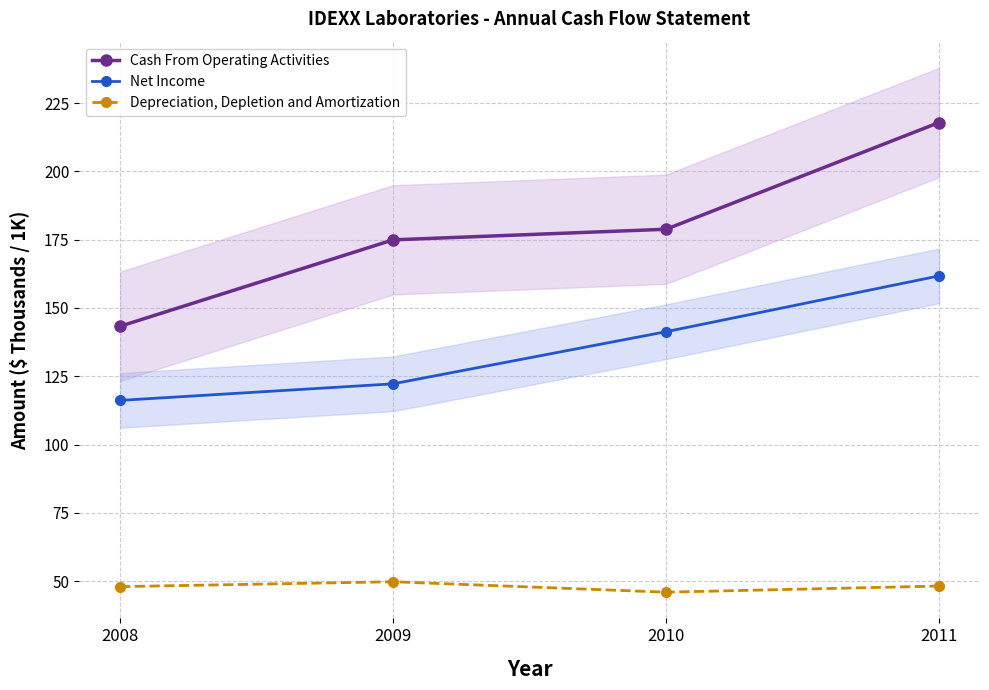

What is the smallest value displayed?

46.0